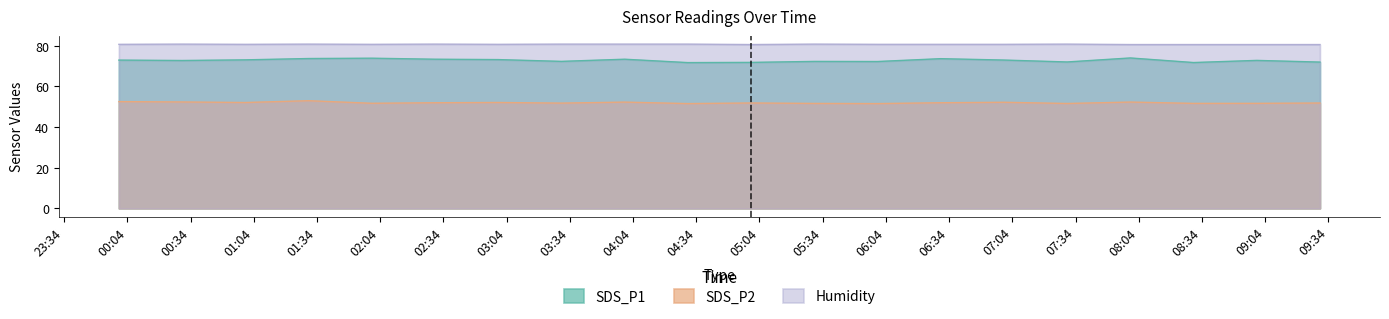

What is the value of the SDS_P1 point at the 5th from the left?

73.9